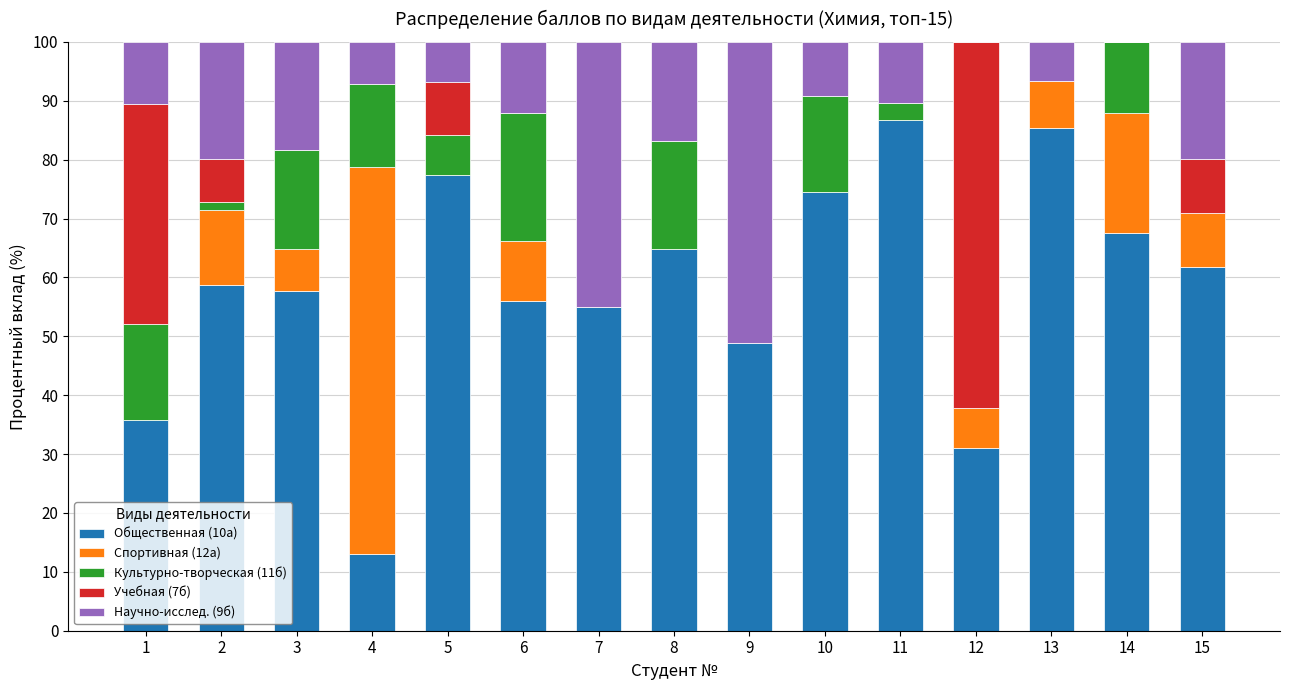

What is the total value across all series at 6?

100.0